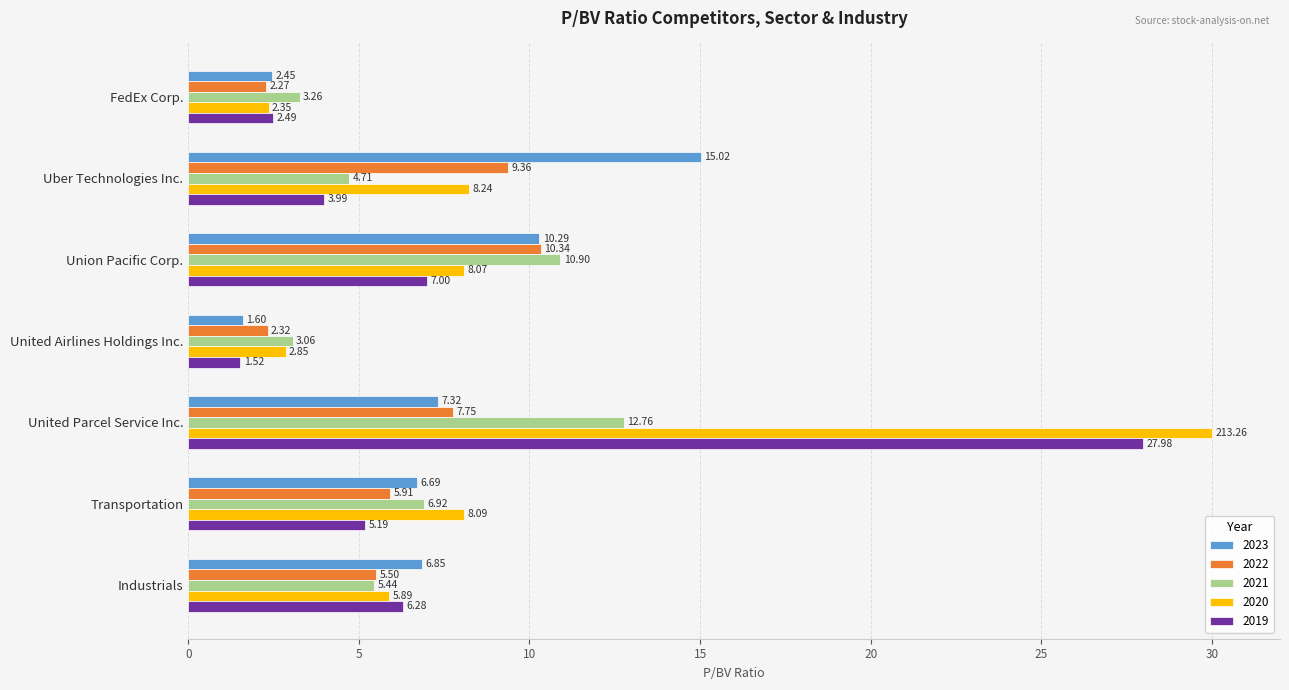

Is it true that 2022 equals 5.9 at Transportation?

True